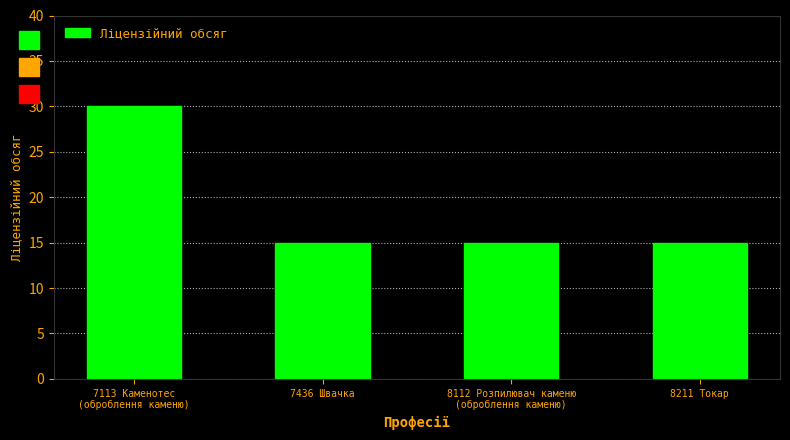

What is the average value?

19